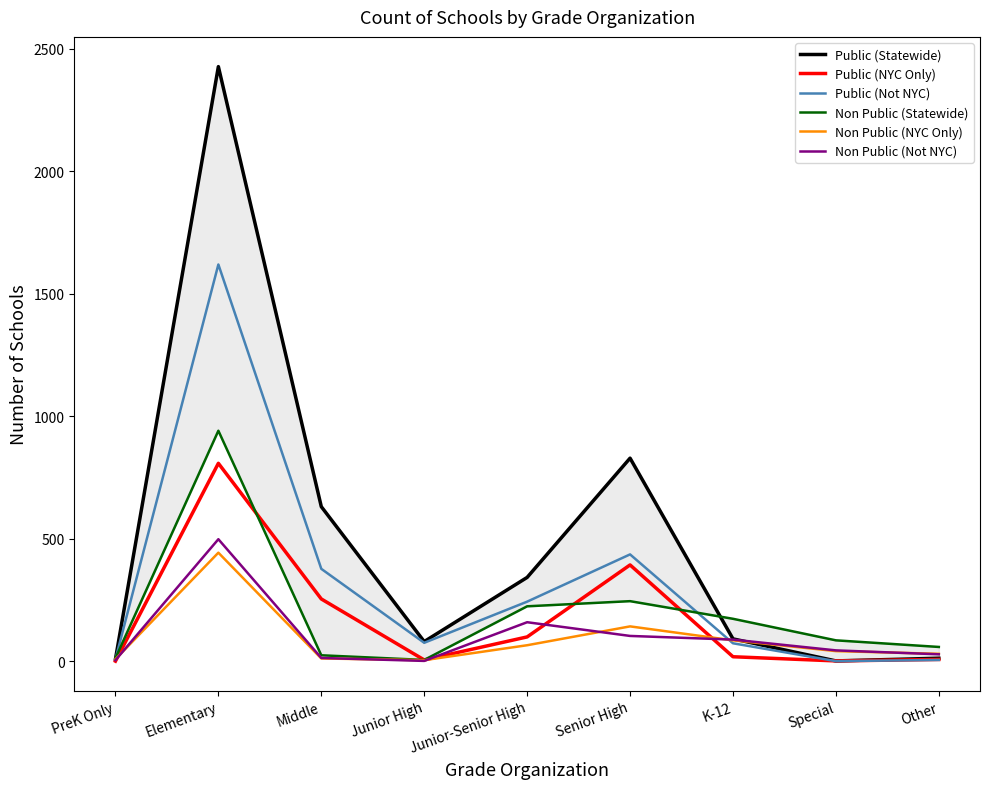

Where does the Non Public (Statewide) series first go above 85?

Elementary